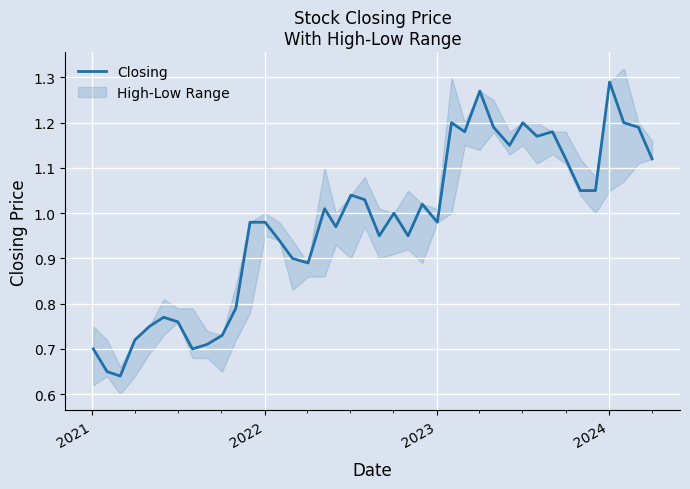

Is this an area chart (filled region under the line)?

No